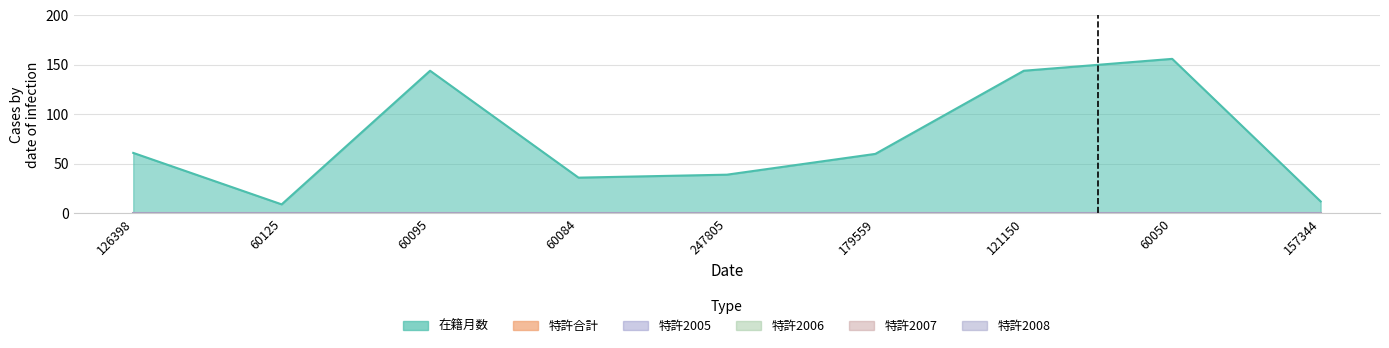

True or false: 特許2008 has a value of 0 at 60050.

True